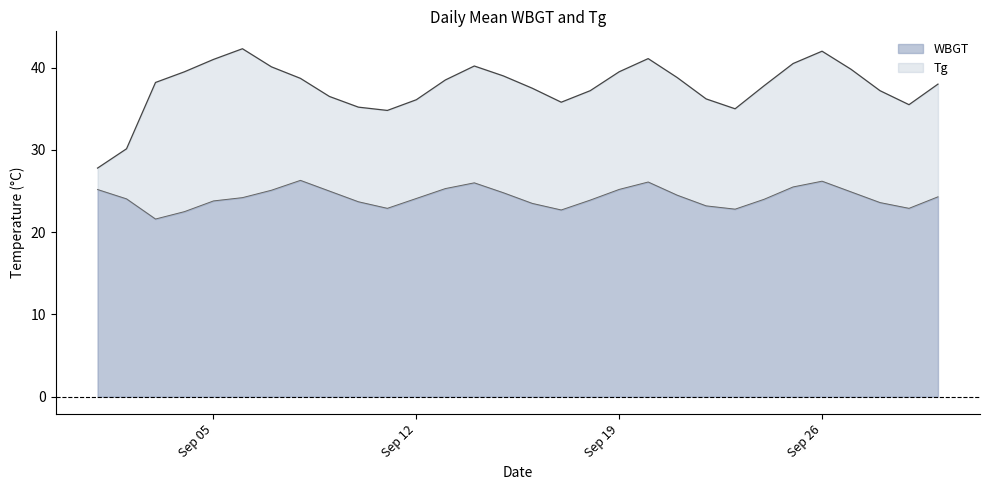

What is the lowest value of the WBGT series?

21.6